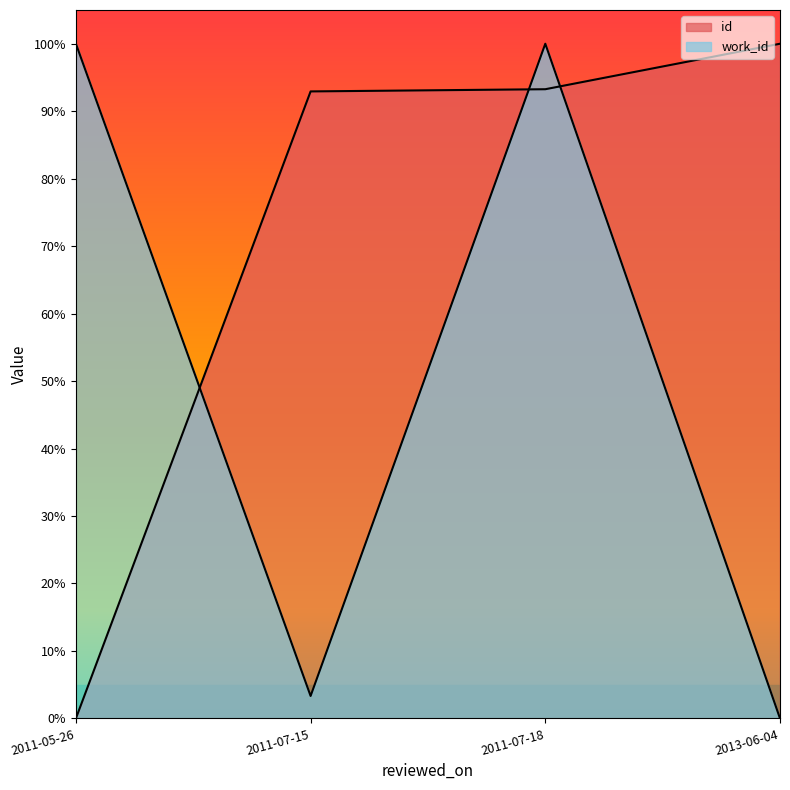

What is the sum of all id values?

2.9